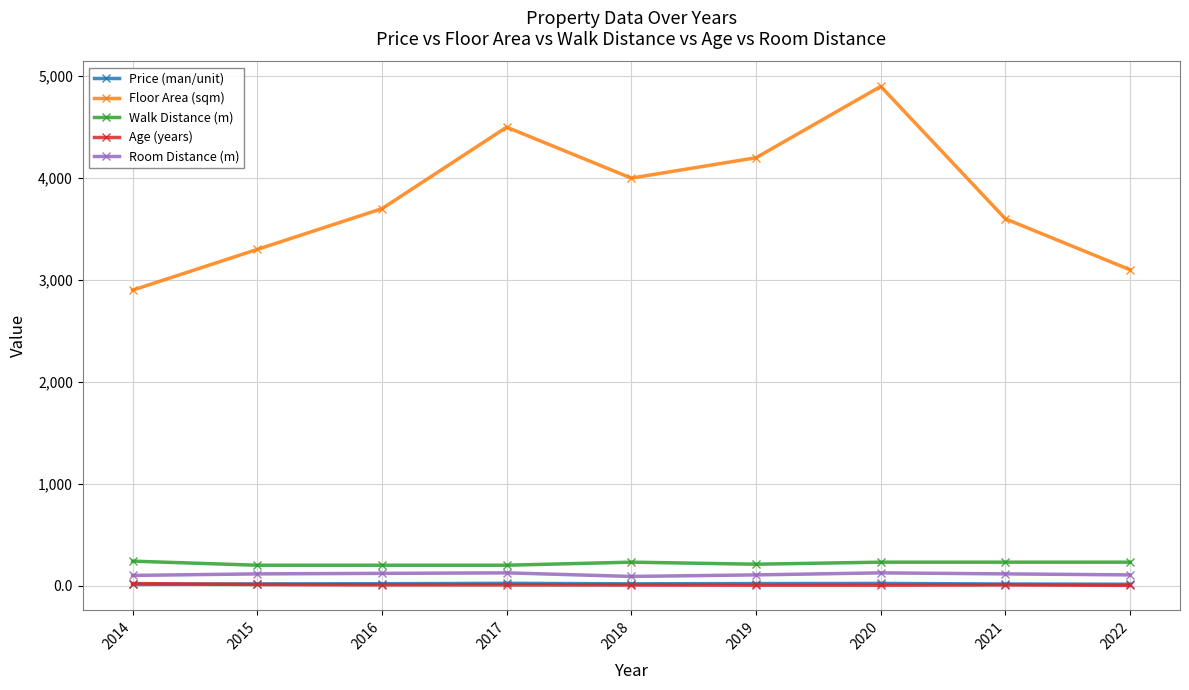

Which series has the widest spread of values?

Floor Area (sqm)